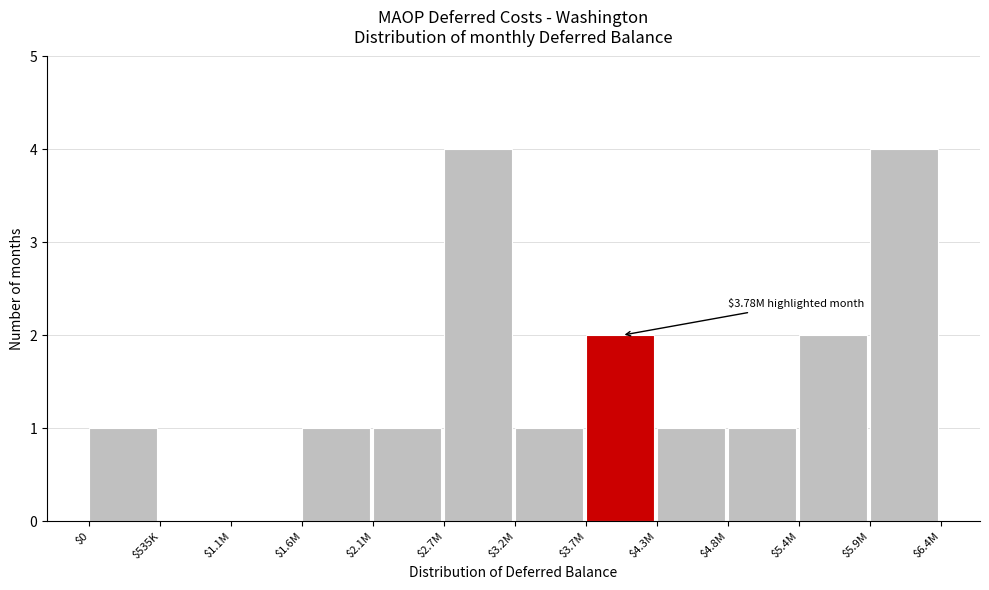

What is the maximum value shown in the chart?

4